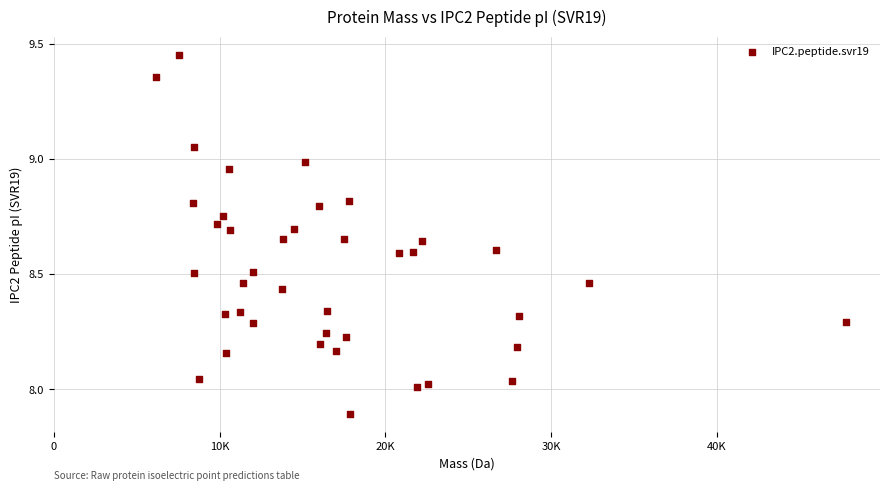

What is the range of X values (max minus min)?

41601.8